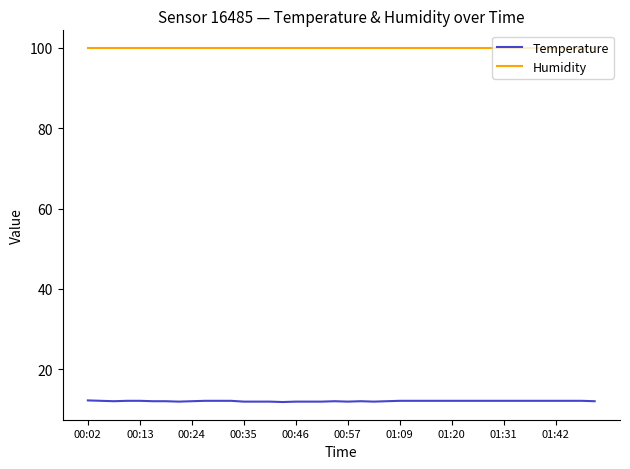

What are all the series names shown in the legend?

Temperature, Humidity